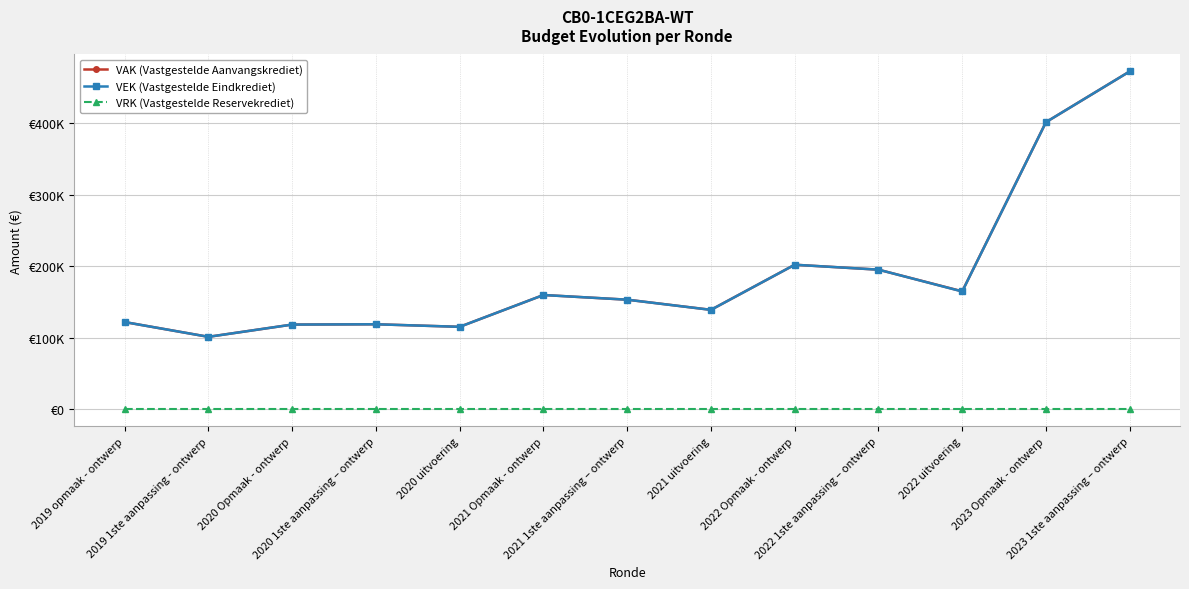

Where does the VEK (Vastgestelde Eindkrediet) series first go above 153276?

2021 Opmaak - ontwerp